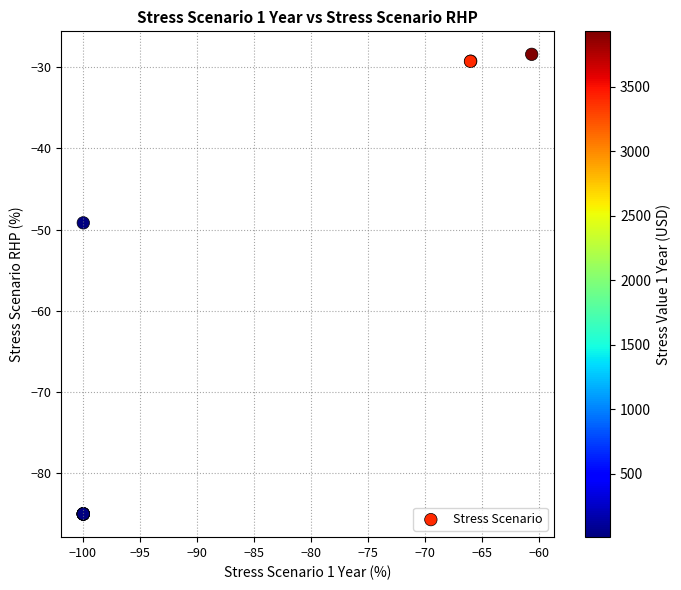

What Y value in the scatter plot is closest to -56?

-49.2